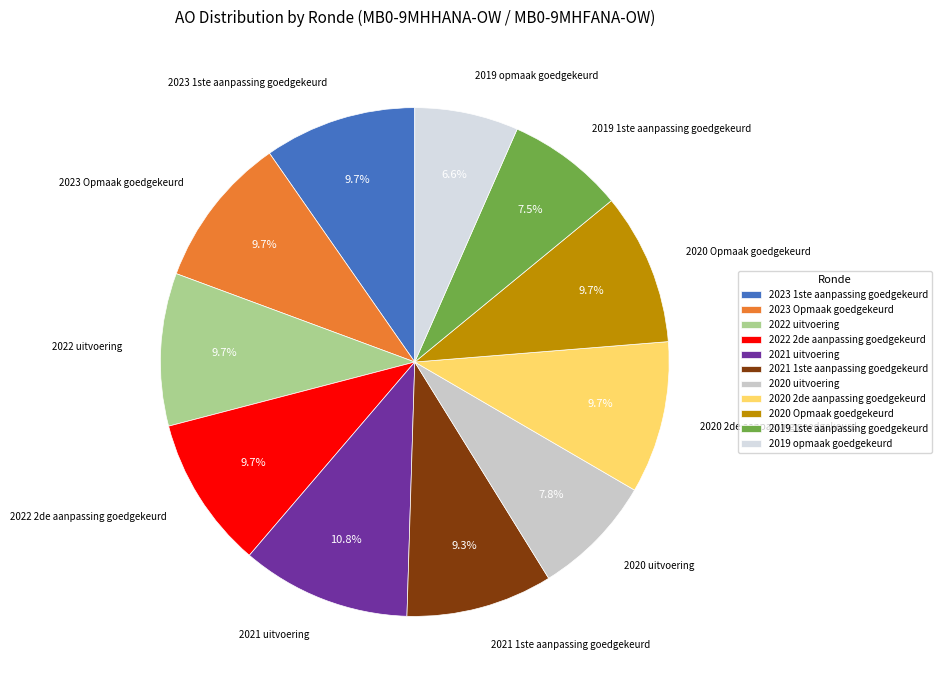

True or false: 2023 1ste aanpassing goedgekeurd accounts for 1% of the total.

False